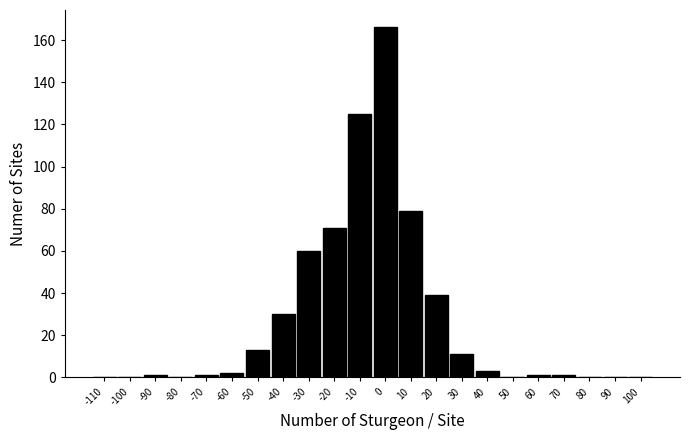

Reading left to right, extract all data points from this chart.

-110=0	-100=0	-90=1	-80=0	-70=1	-60=2	-50=13	-40=30	-30=60	-20=71	-10=125	0=166	10=79	20=39	30=11	40=3	50=0	60=1	70=1	80=0	90=0	100=0